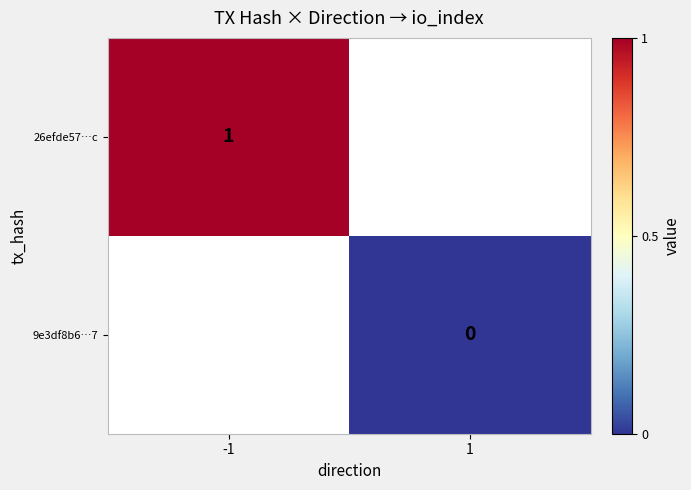

True or false: 26efde57…c has a value of 0 at -1.

False